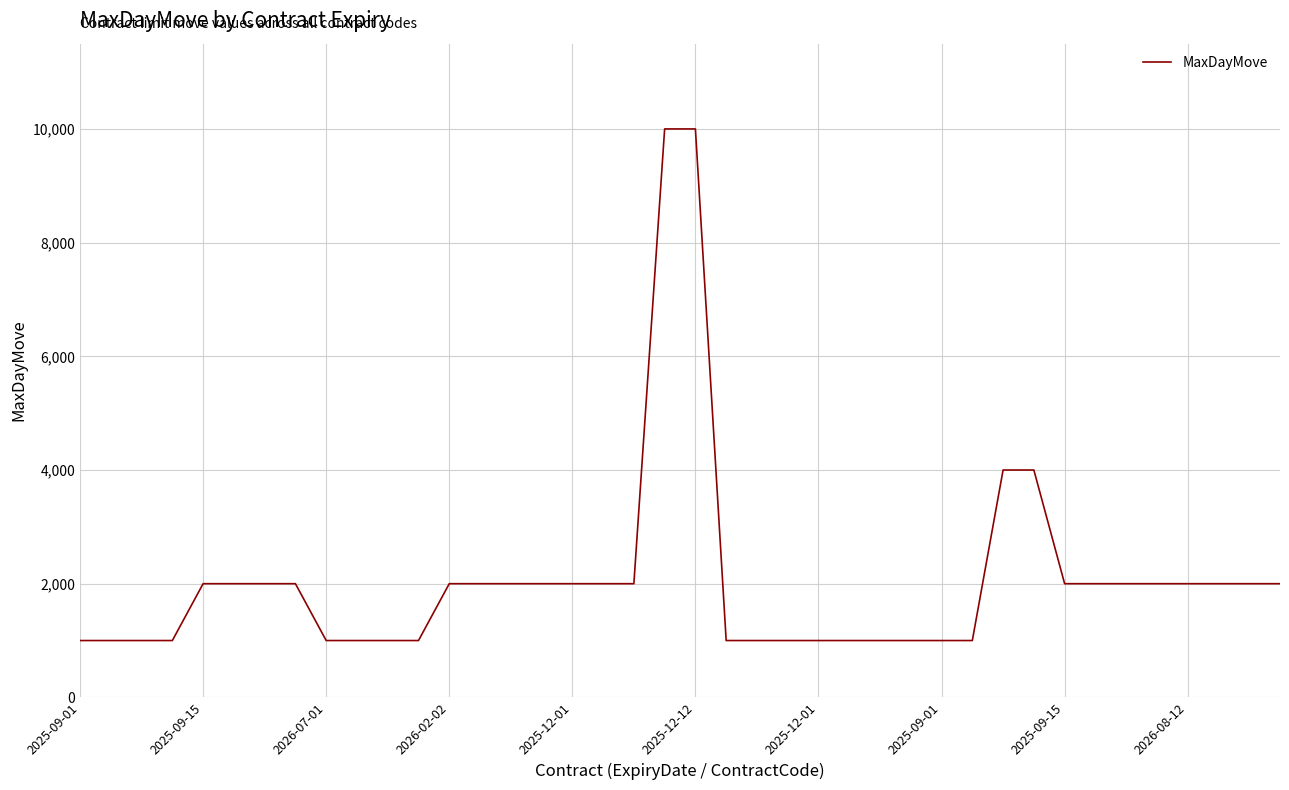

What is the smallest value displayed?

1000